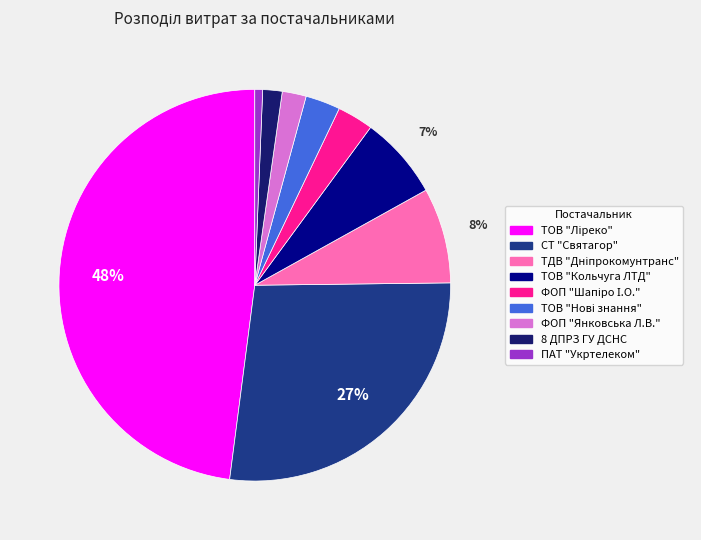

To the nearest percent, what is the difference between the largest and smallest slice percentages?

47%